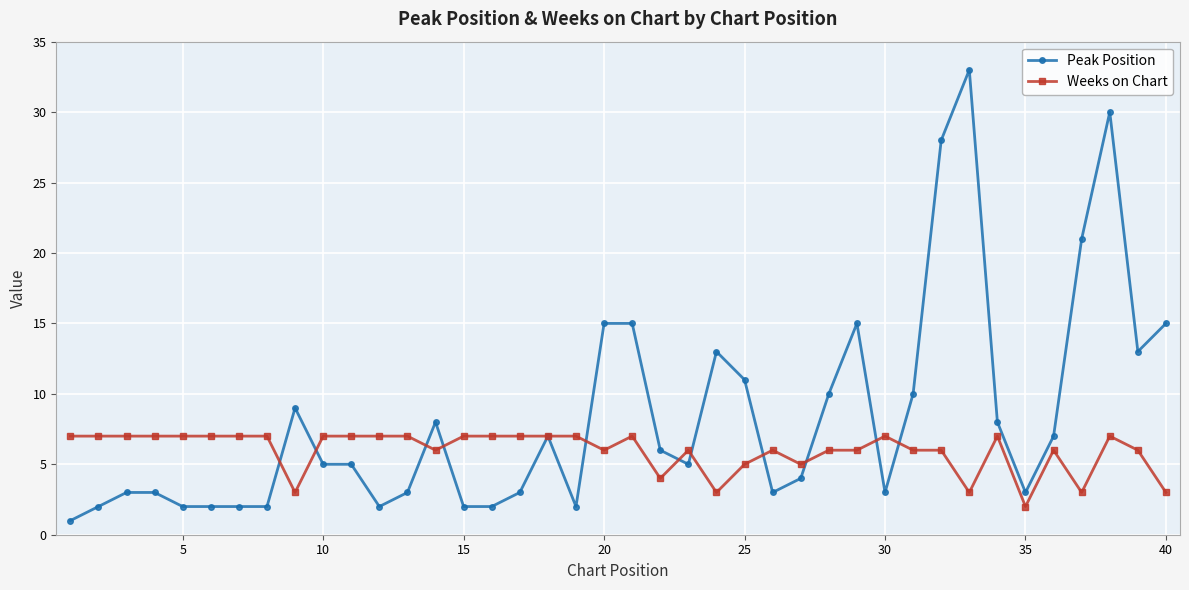

What are all the series names shown in the legend?

Peak Position, Weeks on Chart